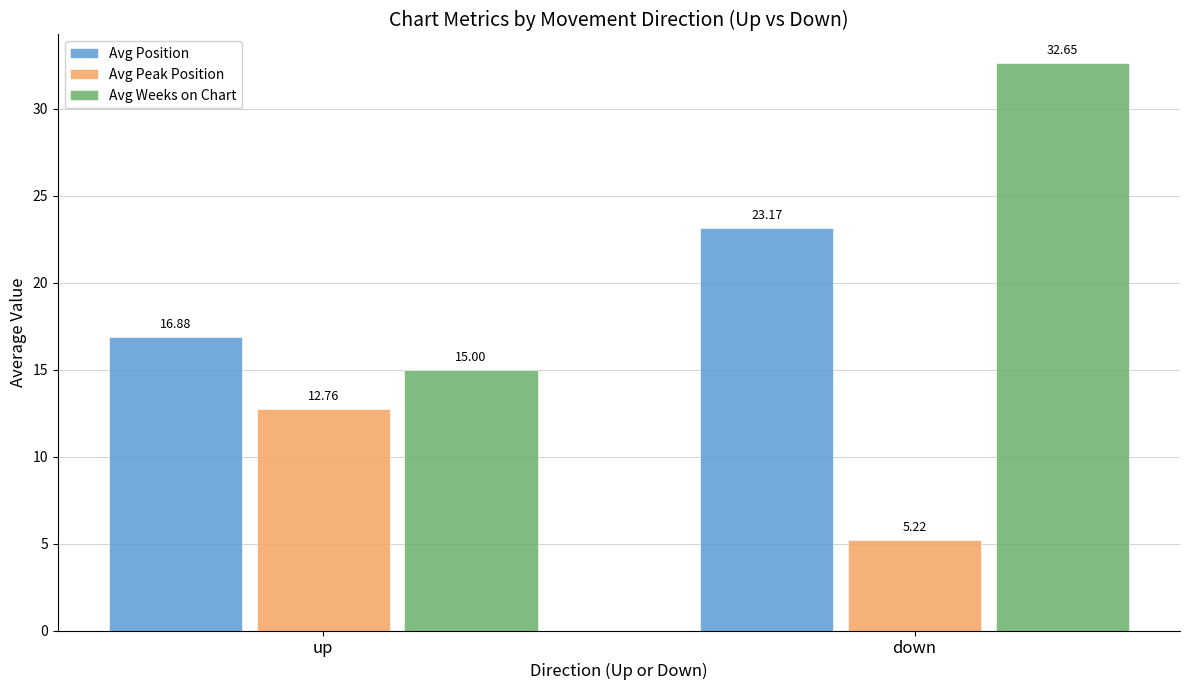

What is the sum of the Avg Peak Position values at up and down?

18.0